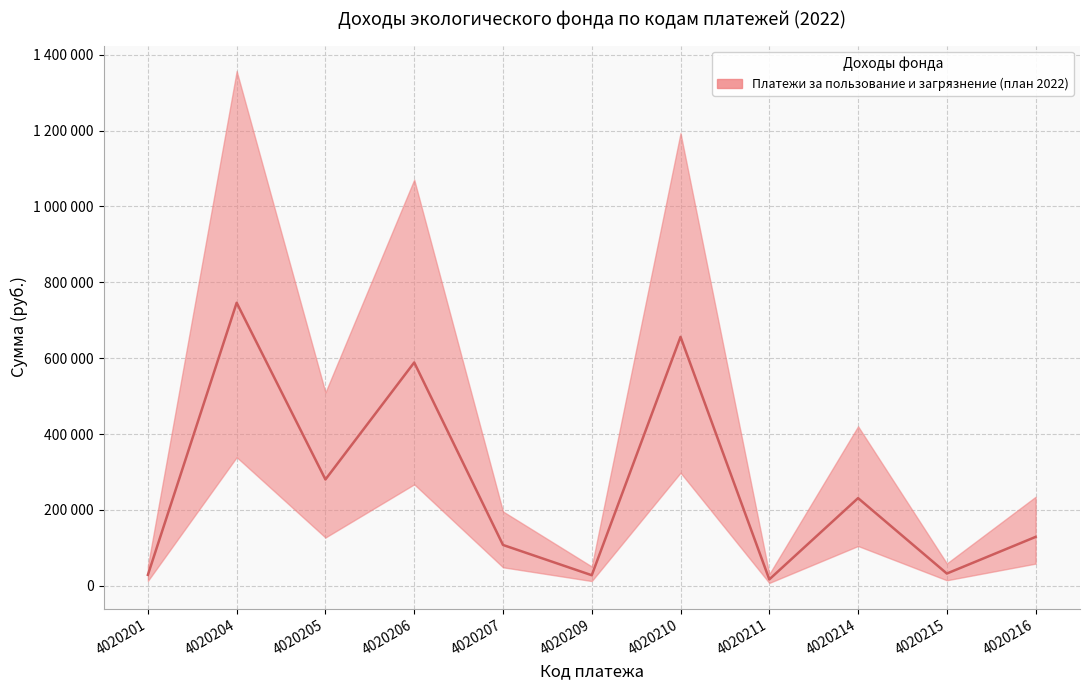

Which has a higher value, 4020216 or 4020210?

4020210